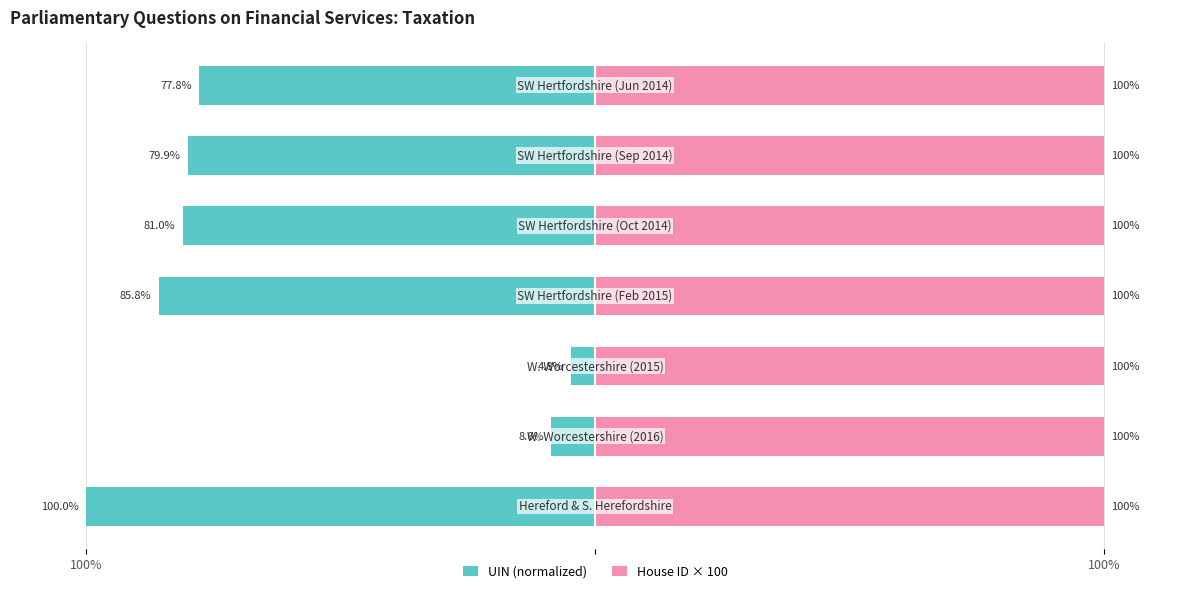

Which has a higher value, 3 or 6?

6